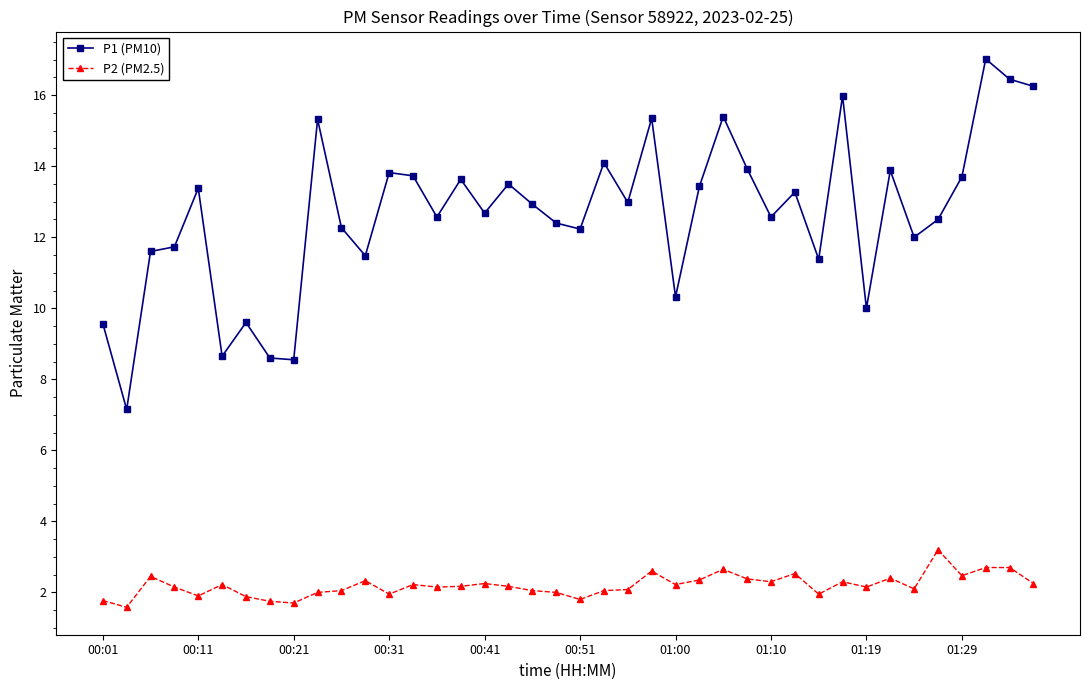

What is the average value of the P2 (PM2.5) series?

2.2